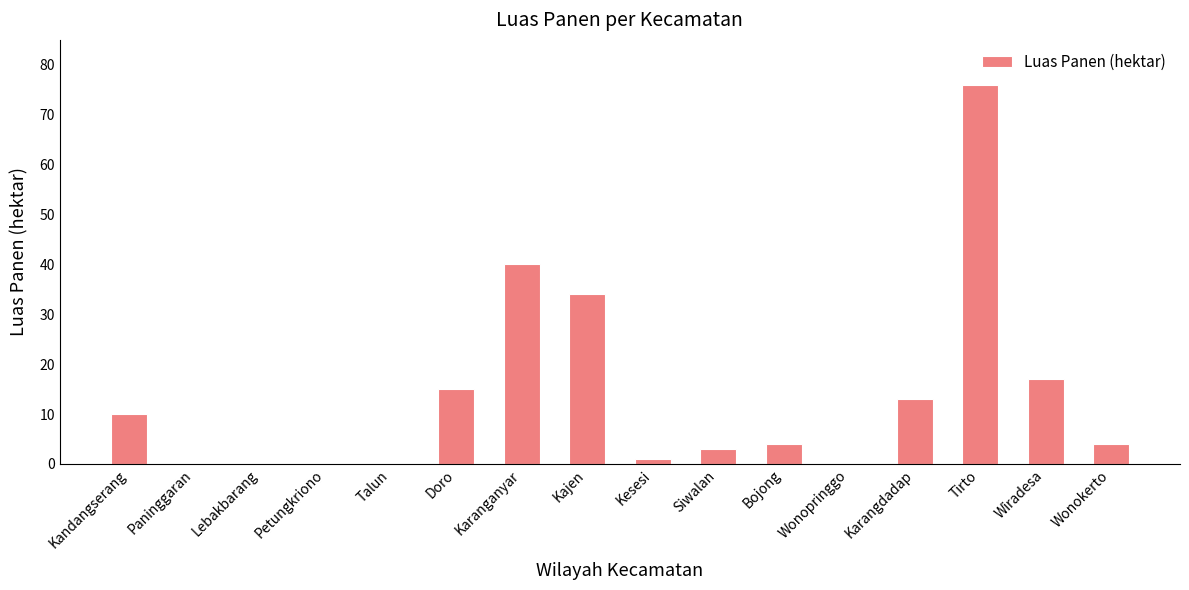

Reading left to right, list all the values displayed in this chart.

Kandangserang=10	Paninggaran=0	Lebakbarang=0	Petungkriono=0	Talun=0	Doro=15	Karanganyar=40	Kajen=34	Kesesi=1	Siwalan=3	Bojong=4	Wonopringgo=0	Karangdadap=13	Tirto=76	Wiradesa=17	Wonokerto=4